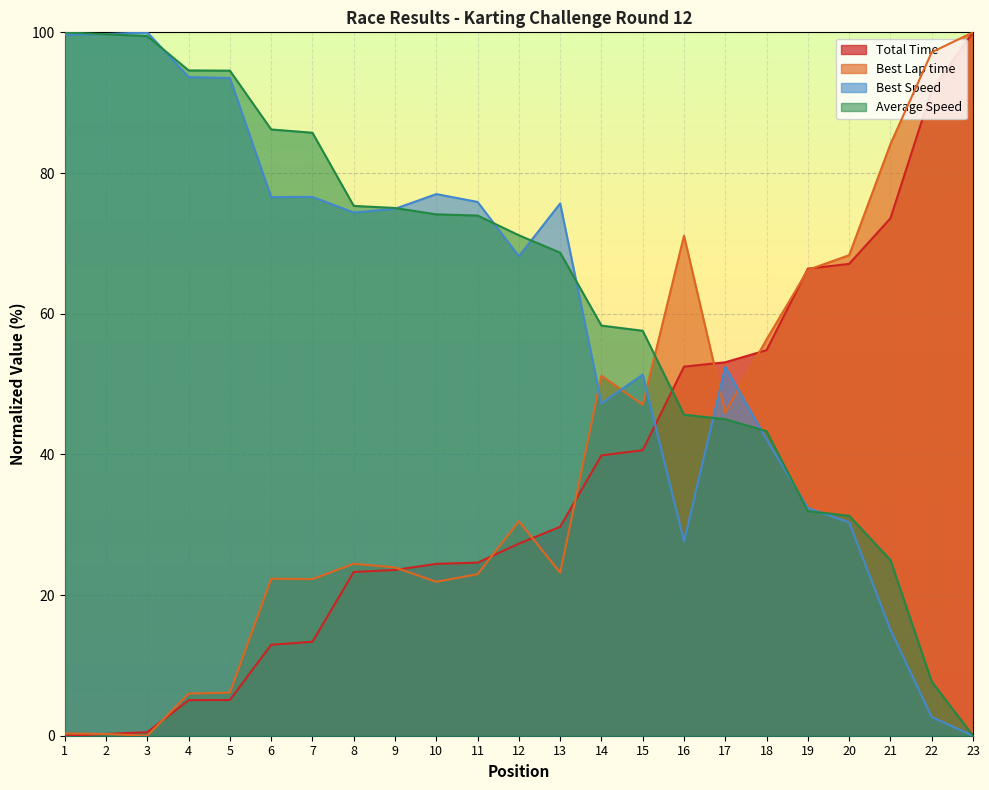

What is the difference between the maximum and minimum values in the Best Lap time series?

100.0